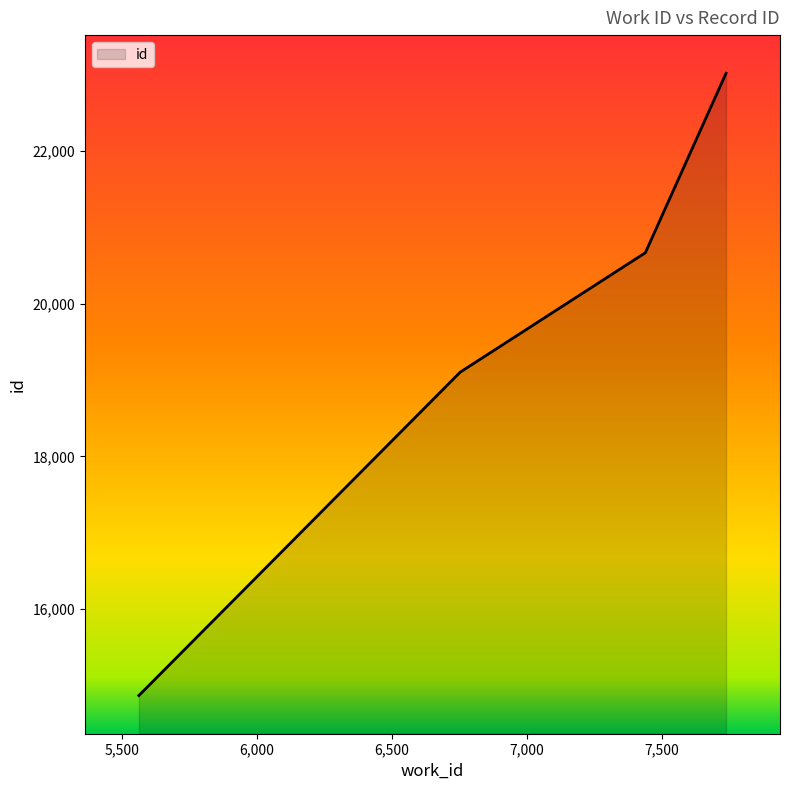

Does the chart have visible grid lines?

No